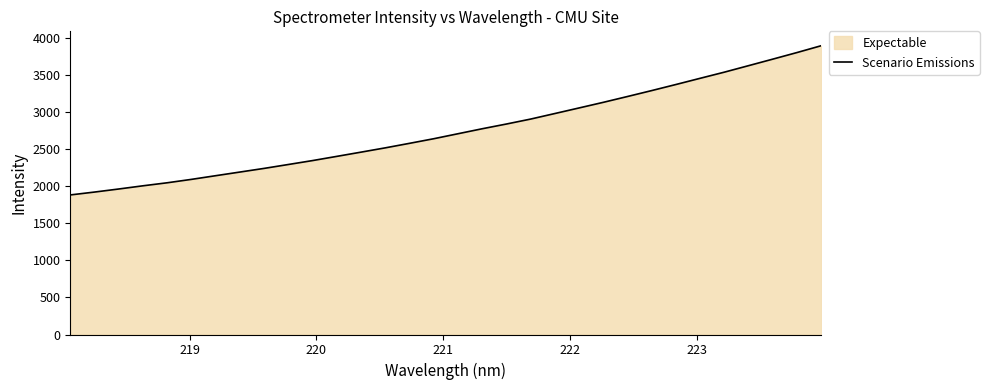

Reading right to left, list all the values displayed in this chart.

3892.1	3800.1	3711.4	3623.6	3536.1	3453.3	3369.8	3288.0	3208.1	3129.5	3053.9	2978.8	2904.0	2837.3	2773.5	2706.4	2639.1	2577.1	2516.2	2458.4	2401.4	2344.8	2291.9	2239.3	2190.0	2140.8	2091.3	2045.3	2004.6	1961.4	1920.2	1881.4